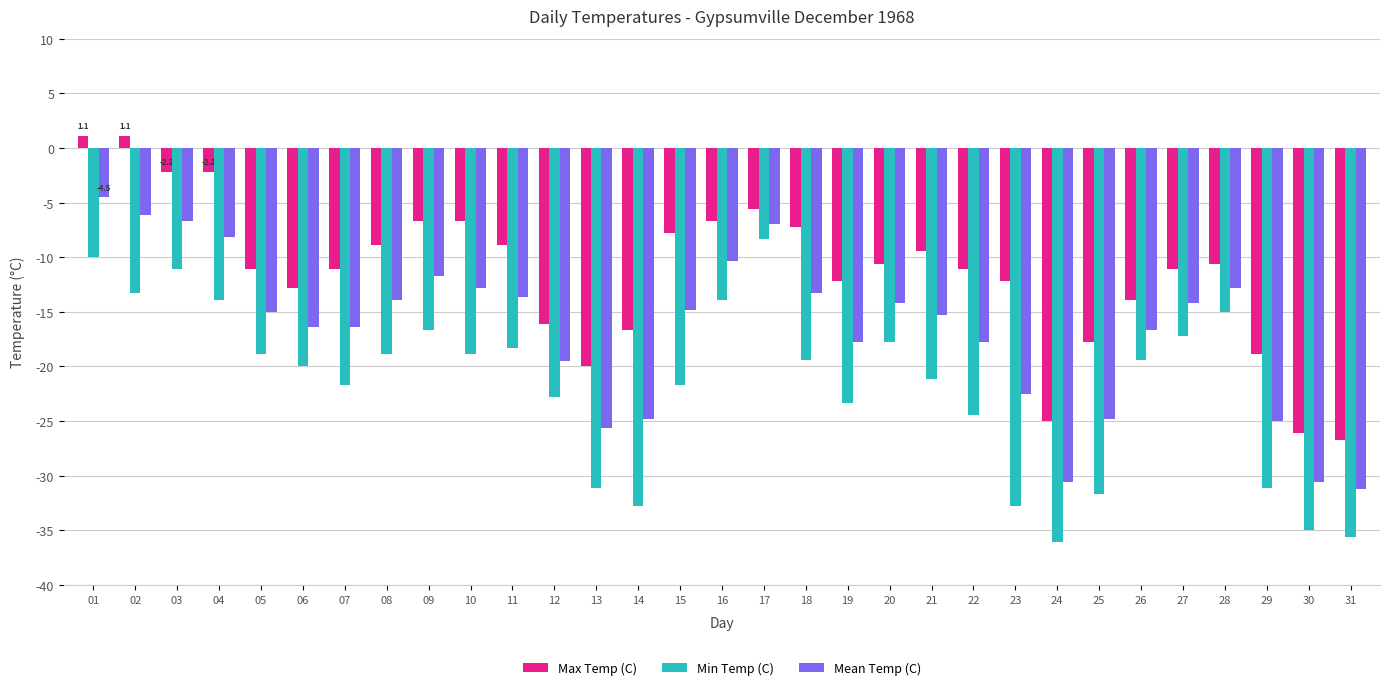

How many data points does each series have?

31